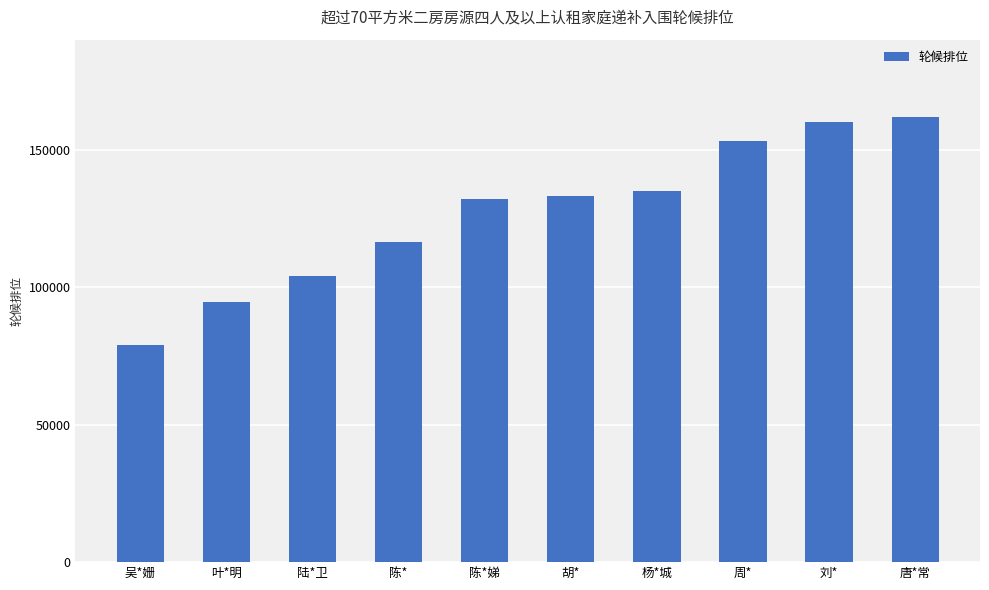

What is the difference between the second highest and minimum values?

81052